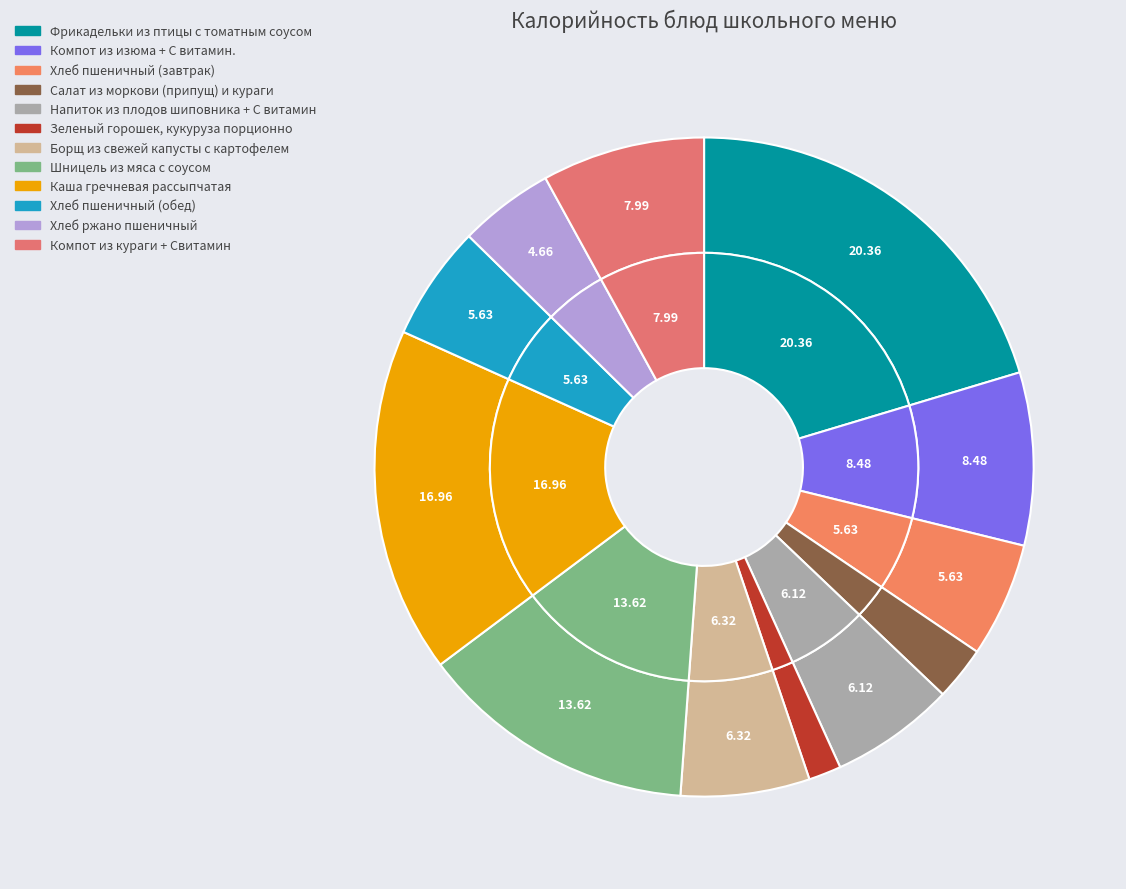

Approximately how many times larger is the value at Зеленый горошек, кукуруза порционно compared to Шницель из мяса с соусом?

0.1